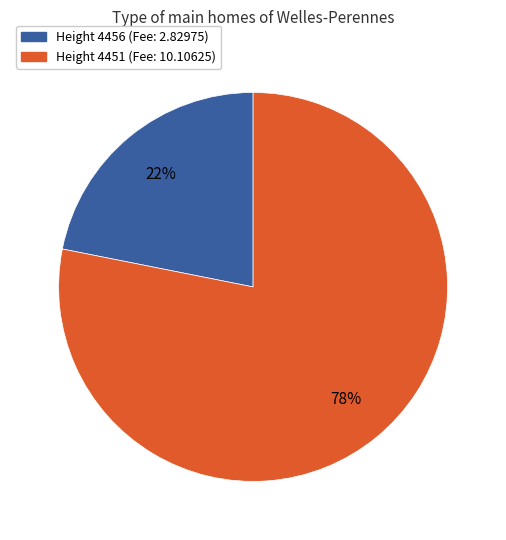

To the nearest percent, what portion does Height 4451 (Fee: 10.10625) represent?

78%